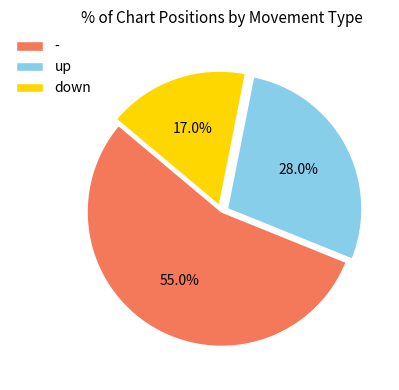

How many slices are in this pie chart?

3